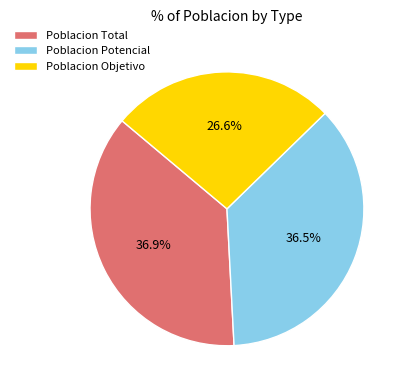

How many segments does this pie chart have?

3